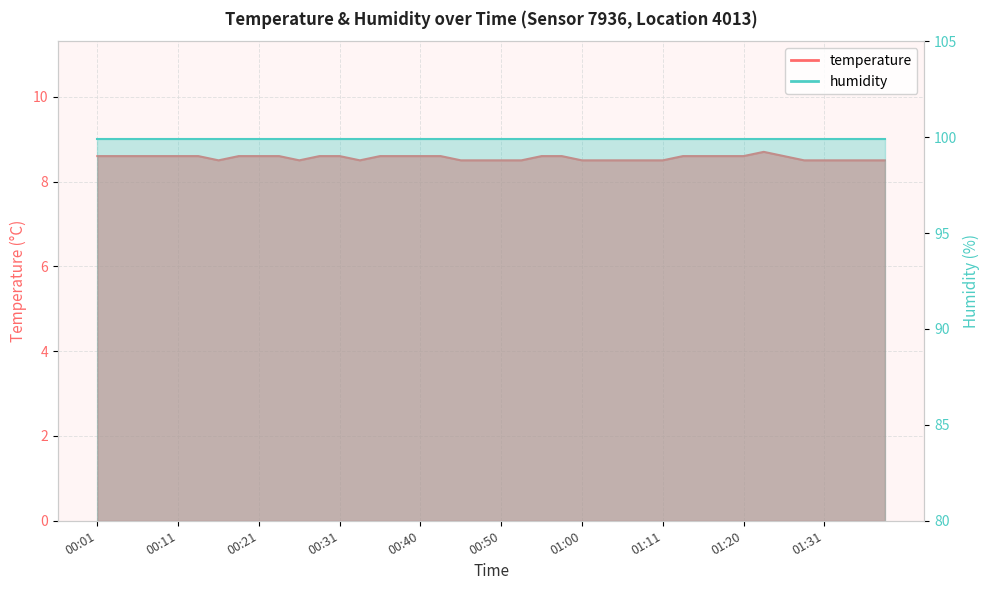

Which has a higher value, 00:26 or 01:28?

00:26